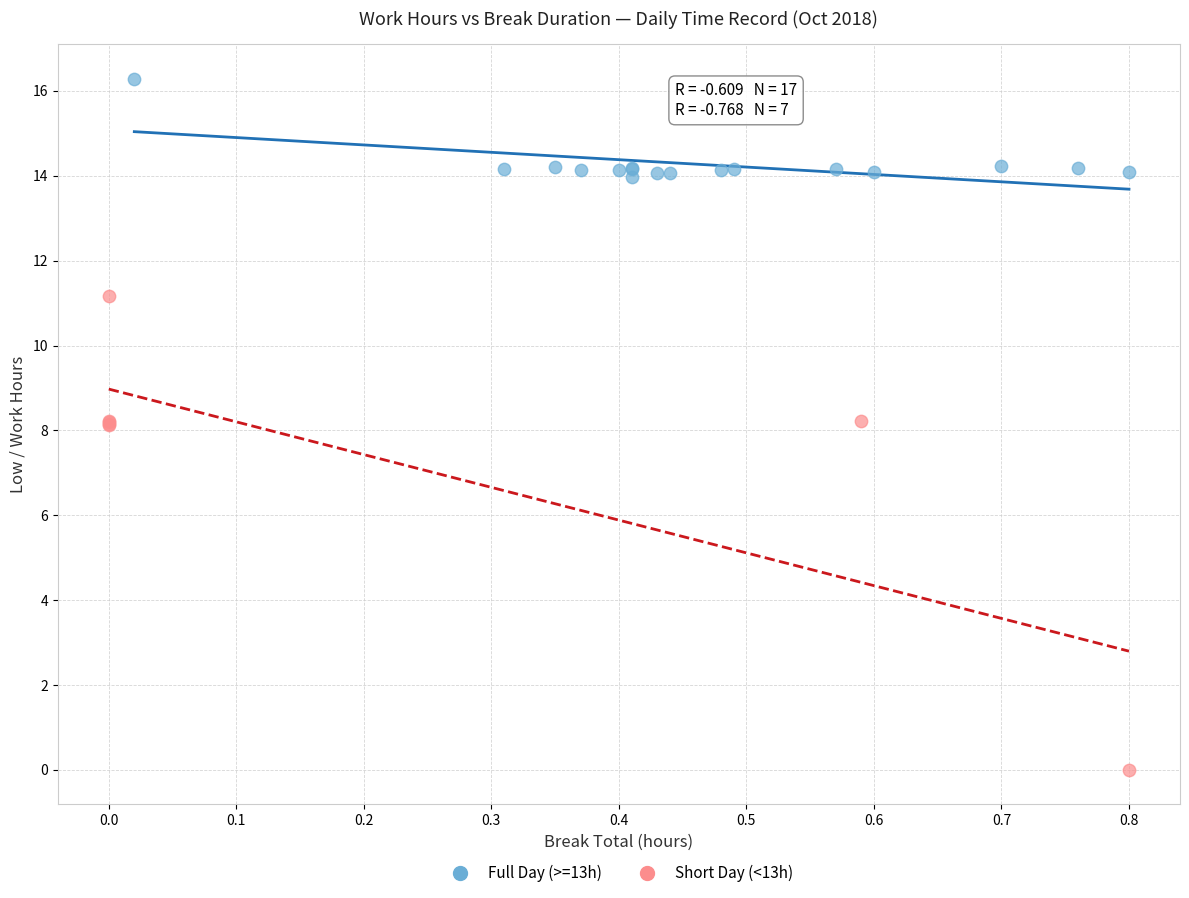

Which series contains the lowest Y value?

Short Day (<13h)